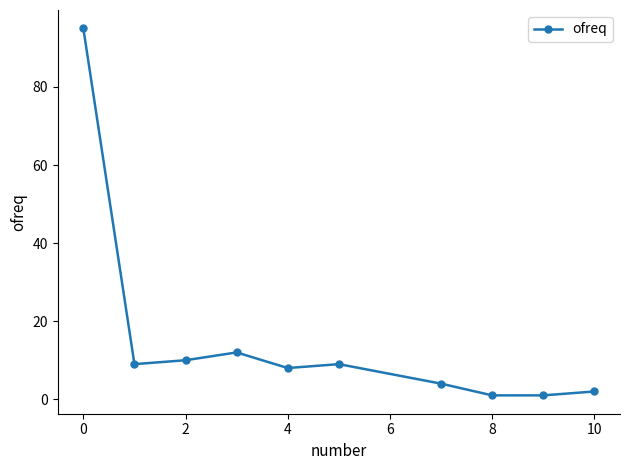

True or false: the data has more than 0 interior local peaks.

True